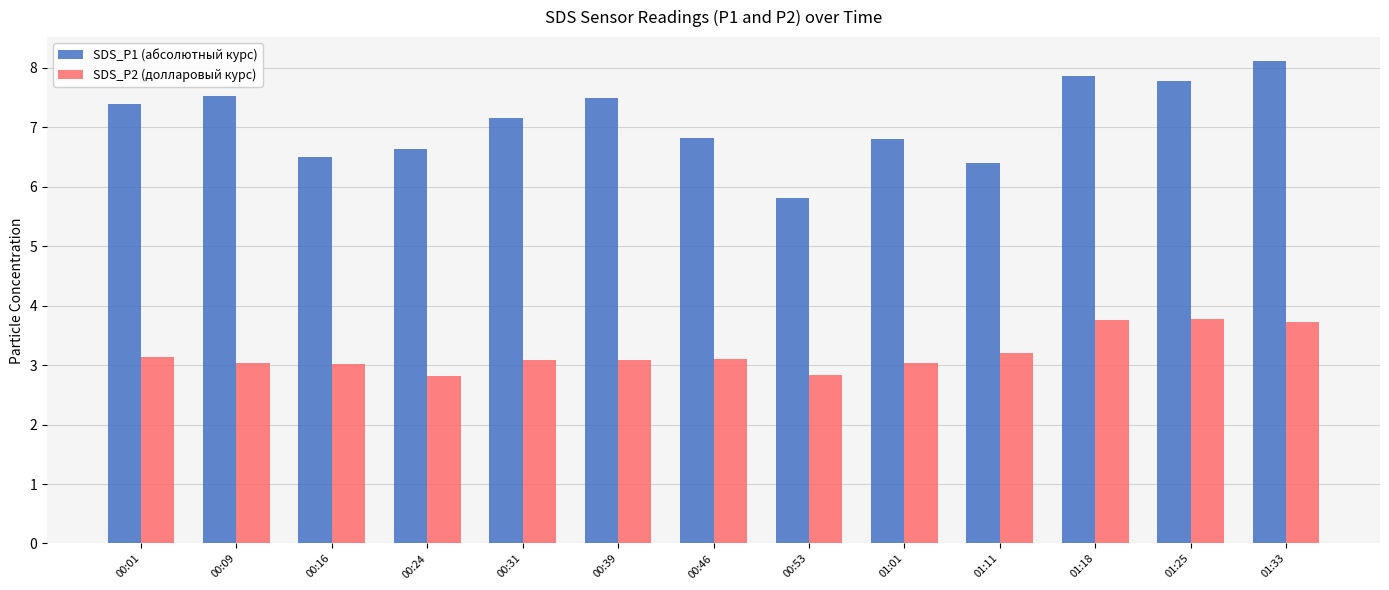

At which label is SDS_P1 (абсолютный курс) closest to 6?

00:53